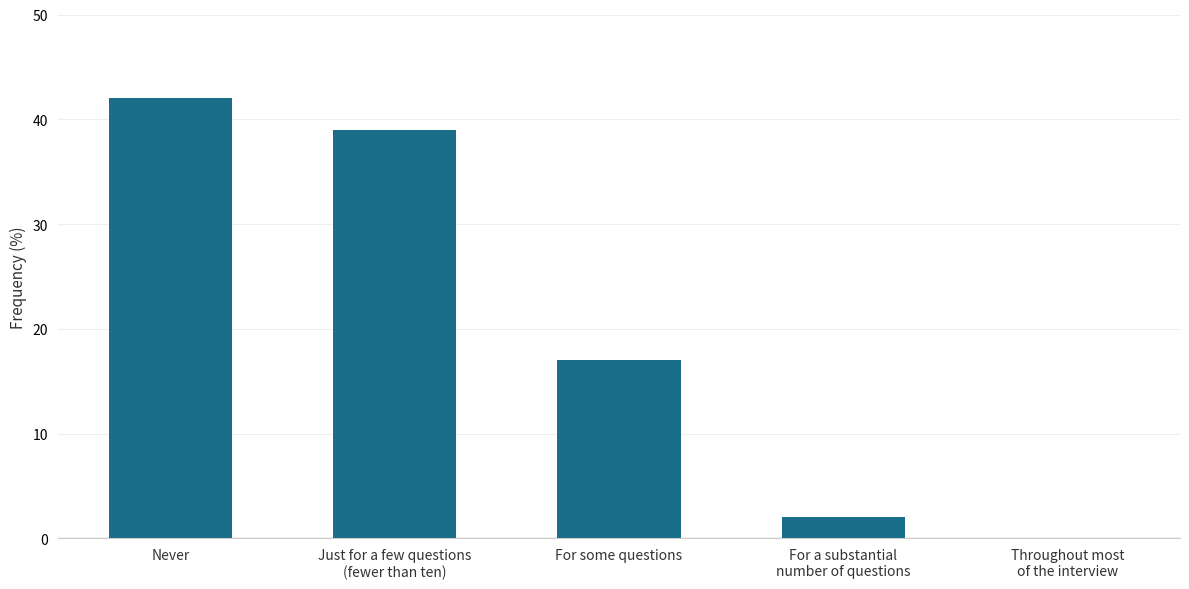

Which category has the highest value across all series?

Never